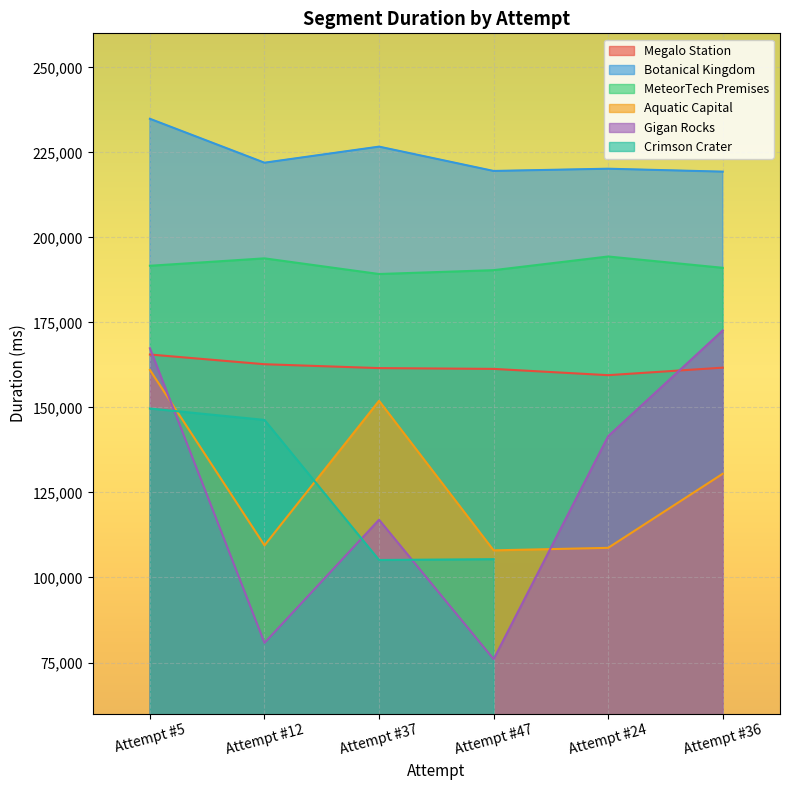

What is the label of the 5th point from the left?

Attempt #24